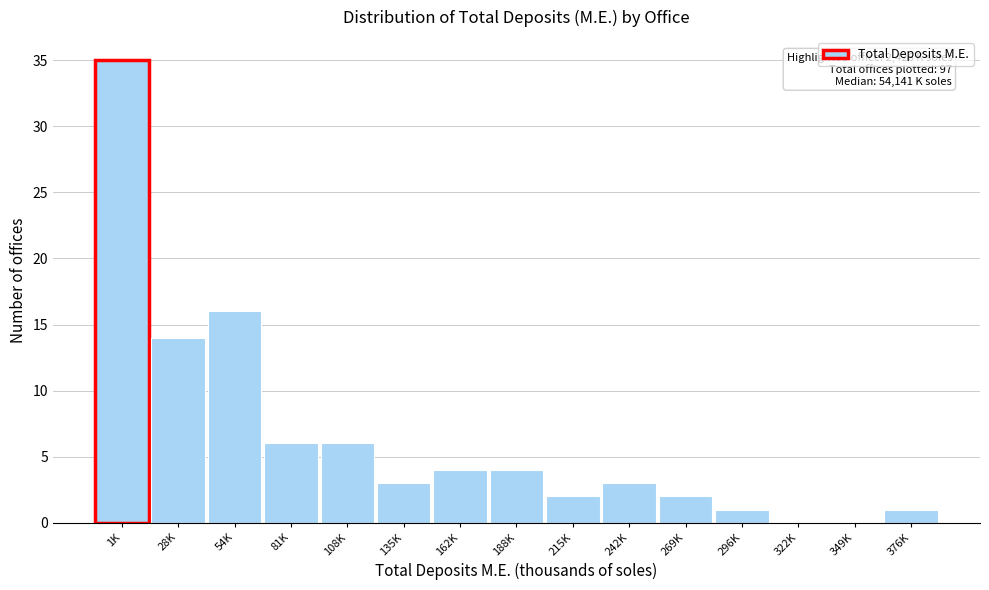

Reading left to right, transcribe all the data shown in this chart.

1K=35	28K=14	54K=16	81K=6	108K=6	135K=3	162K=4	188K=4	215K=2	242K=3	269K=2	296K=1	322K=0	349K=0	376K=1